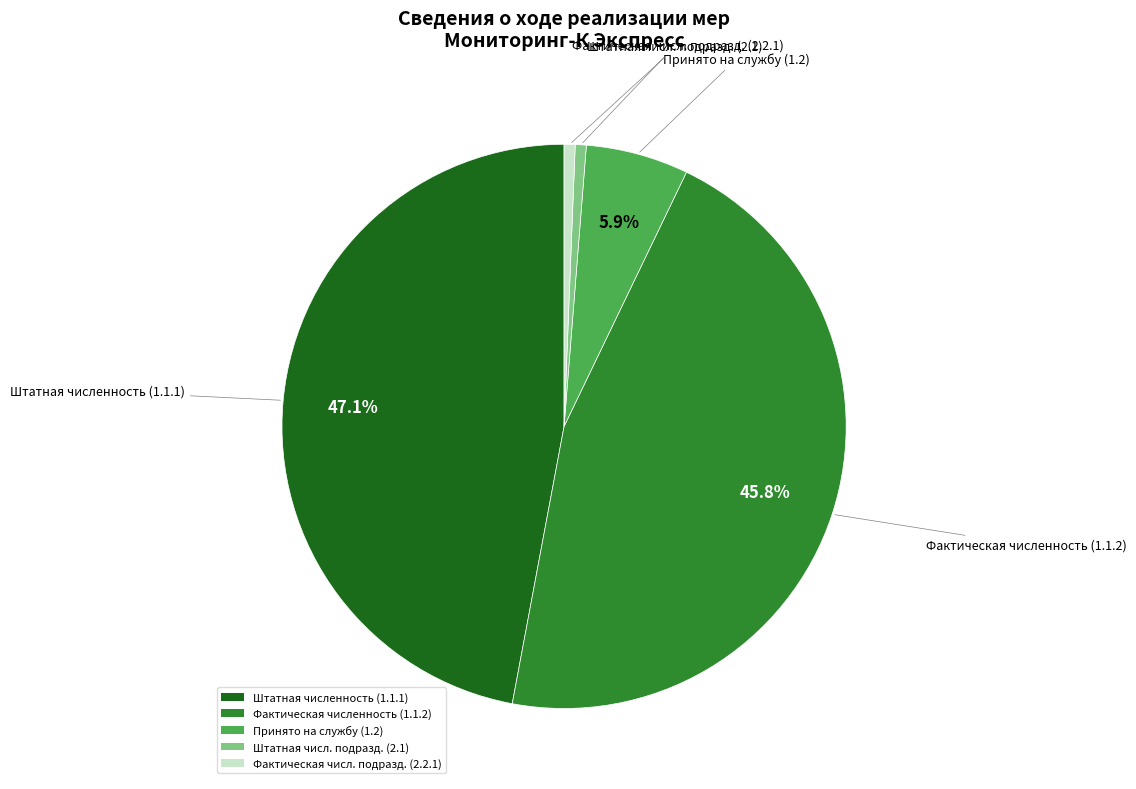

To the nearest percent, what is the average slice percentage?

20%